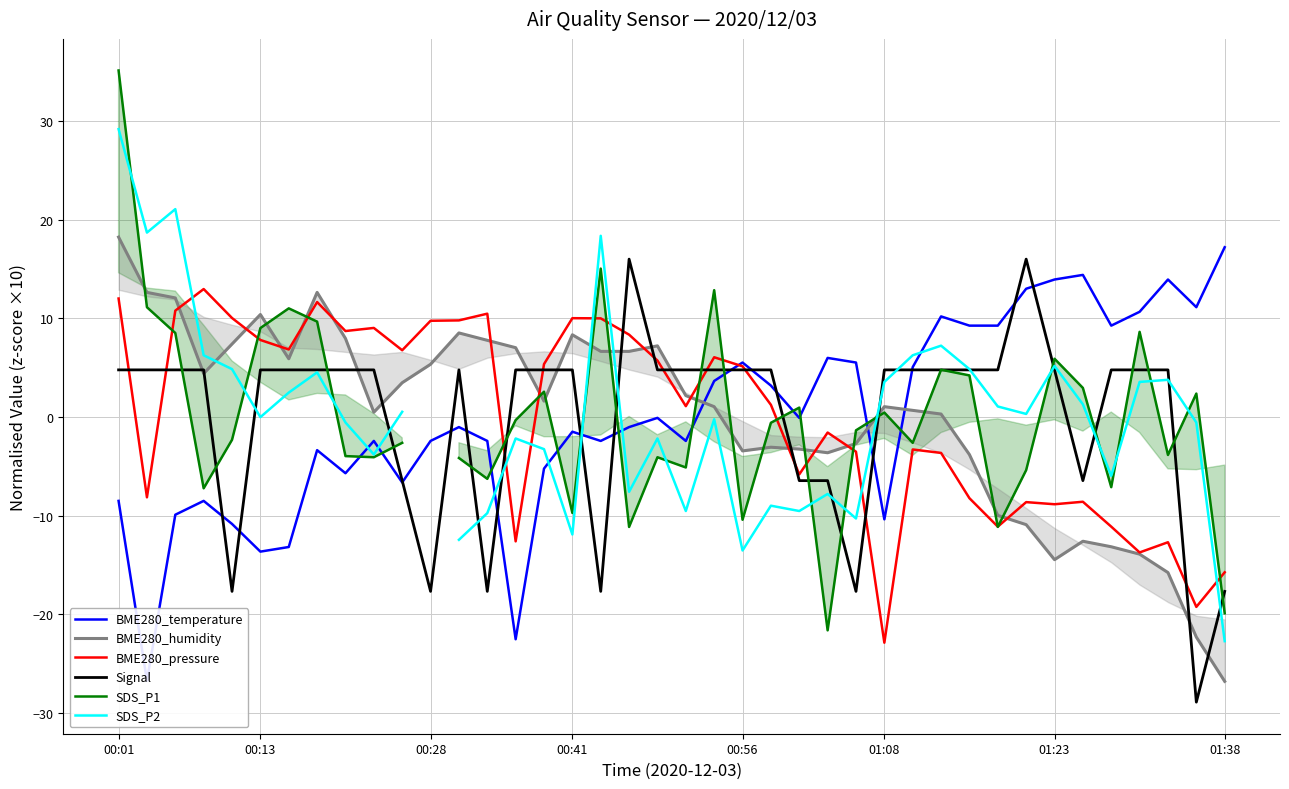

What is the greatest value displayed?

35.1